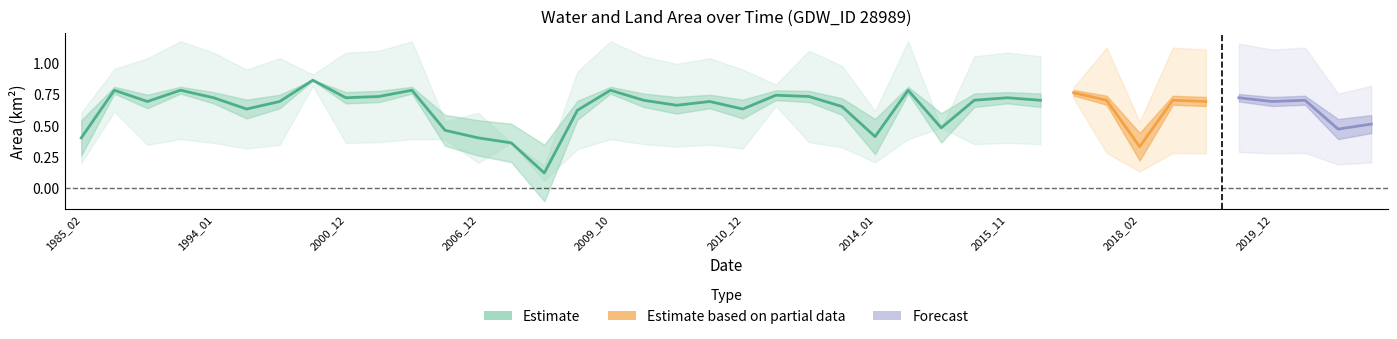

What is the spread (max minus min) of values at 28?

0.6